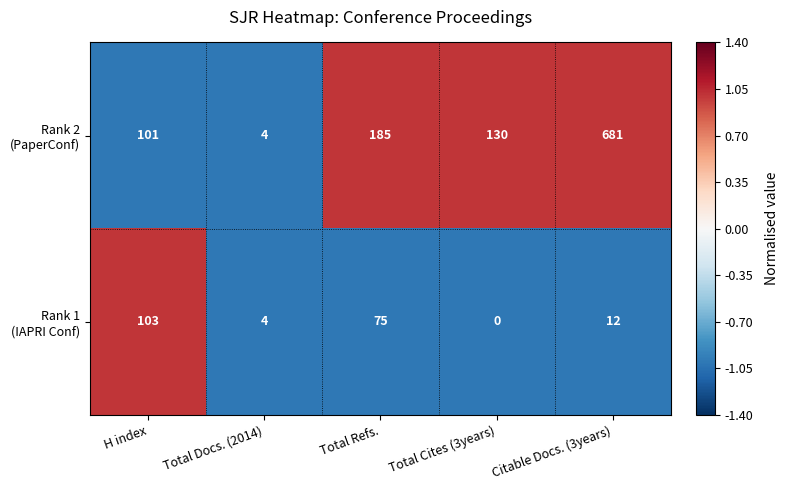

What is the total value across all series at Citable Docs. (3years)?

693